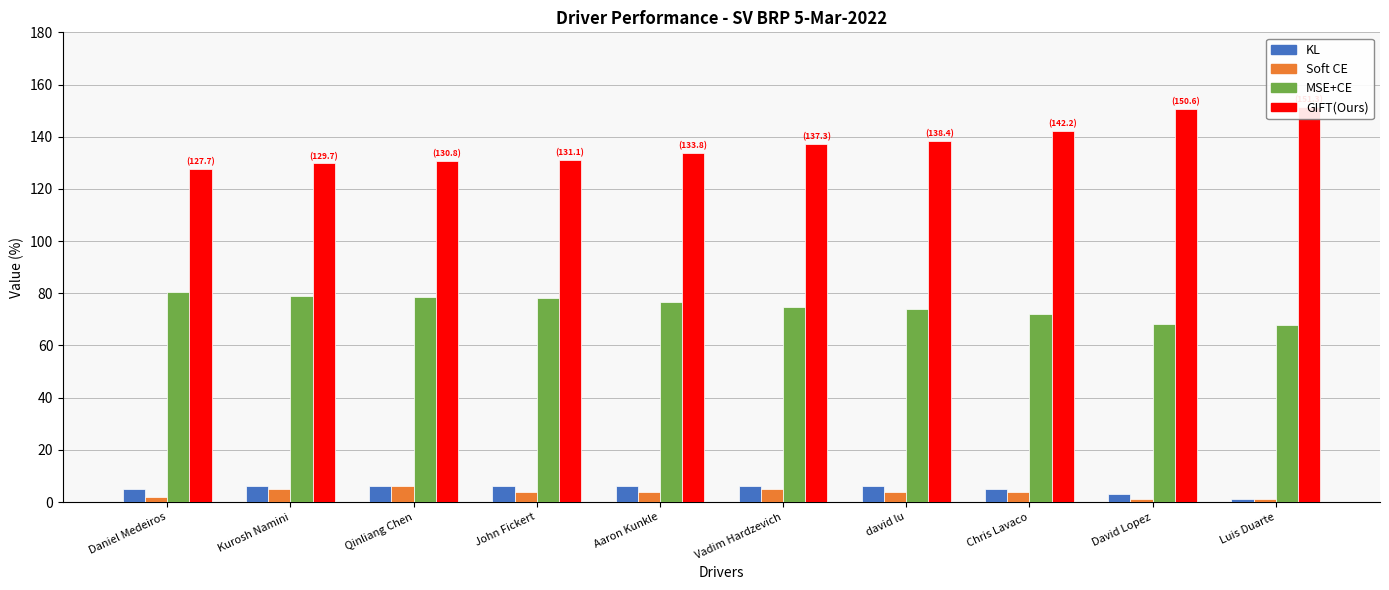

What is the label of the 6th bar from the right?

Aaron Kunkle